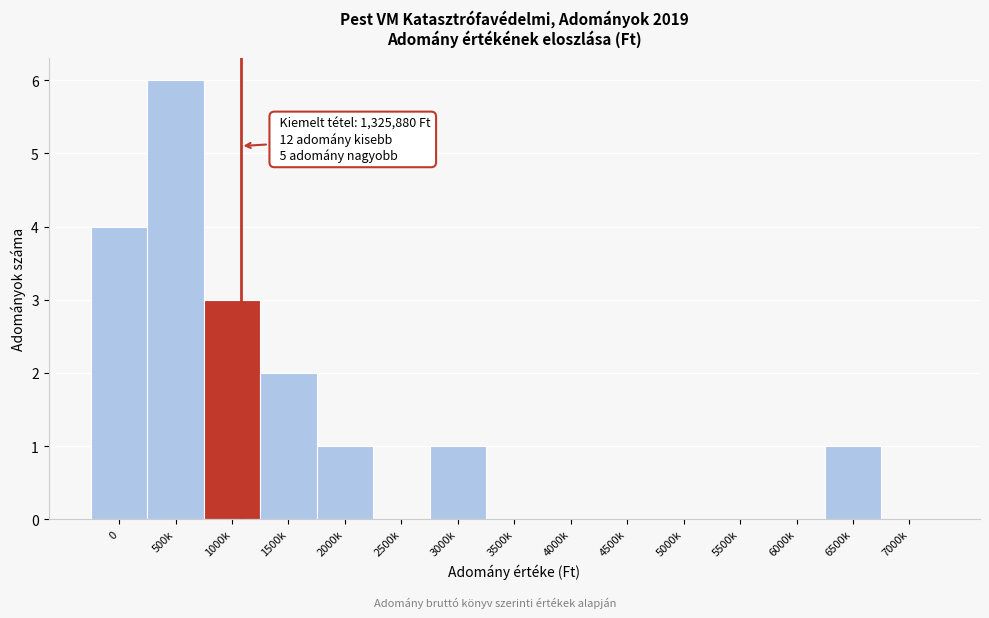

Reading right to left, transcribe all the data shown in this chart.

7000k=0	6500k=1	6000k=0	5500k=0	5000k=0	4500k=0	4000k=0	3500k=0	3000k=1	2500k=0	2000k=1	1500k=2	1000k=3	500k=6	0=4